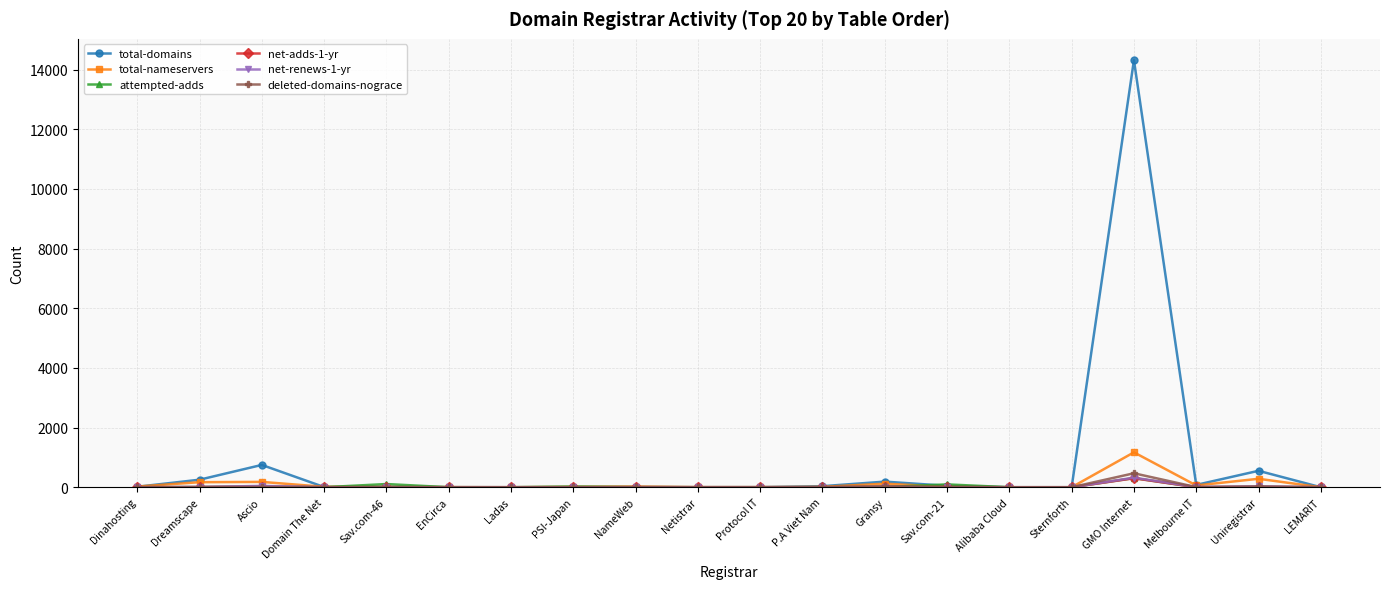

At how many categories does at least one series exceed 4313?

1